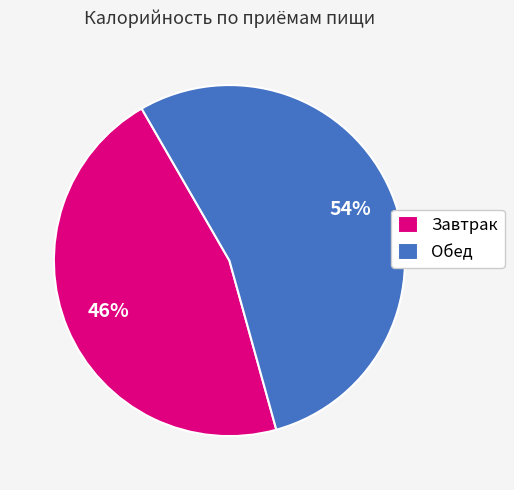

The Обед slice represents 62% of the pie. True or false?

False